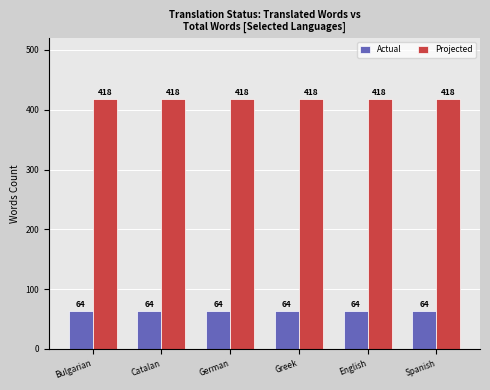

List the series in order of their overall mean, lowest first.

Actual, Projected